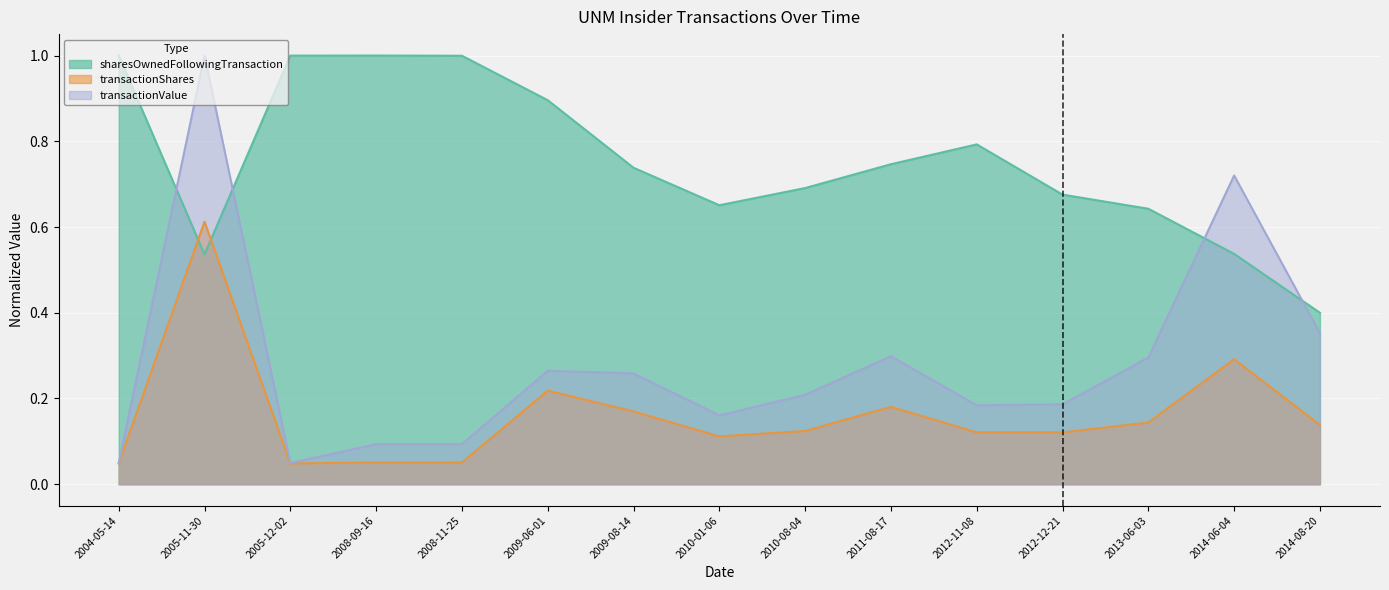

At which label is transactionShares closest to 0?

2004-05-14